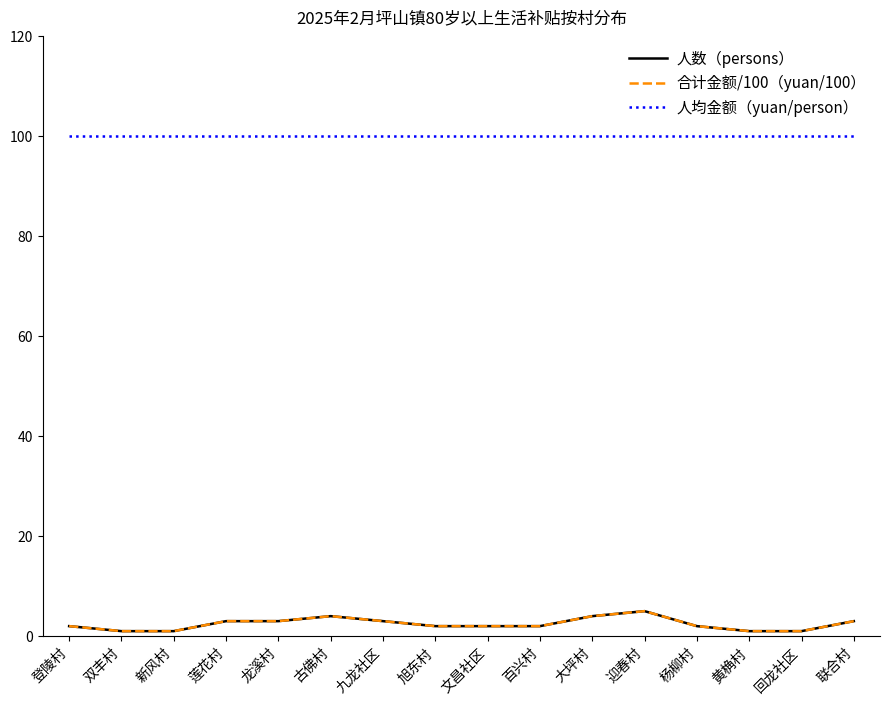

Does the chart display data point markers on the line(s)?

No